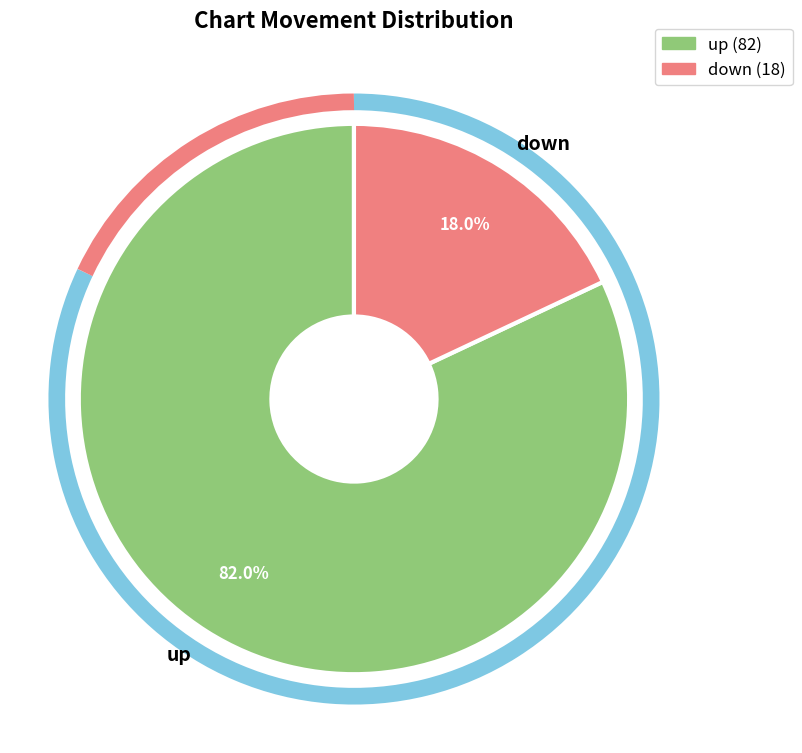

To the nearest percent, what portion does up represent?

82%